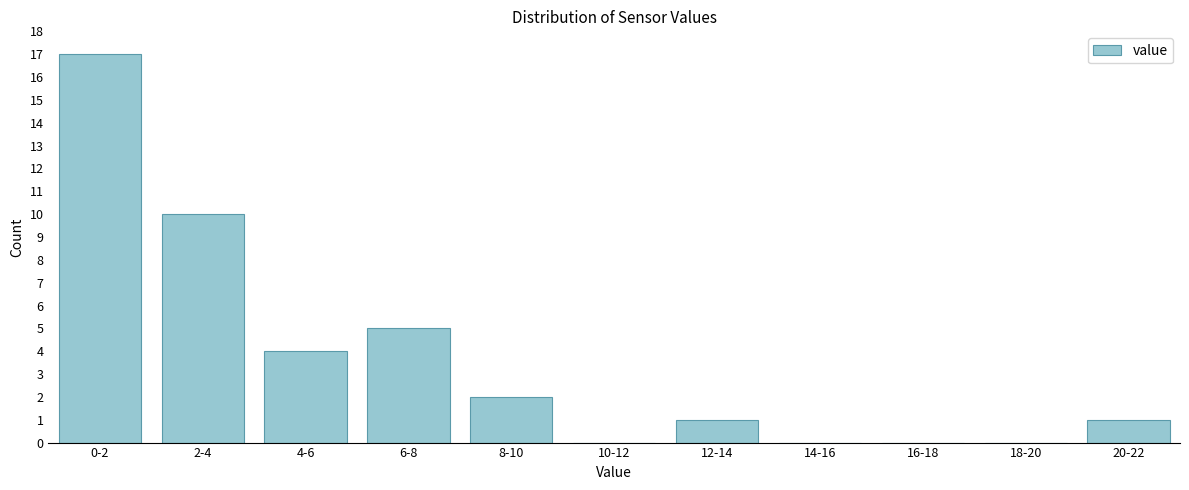

Reading left to right, list all the values displayed in this chart.

0-2=17	2-4=10	4-6=4	6-8=5	8-10=2	10-12=0	12-14=1	14-16=0	16-18=0	18-20=0	20-22=1